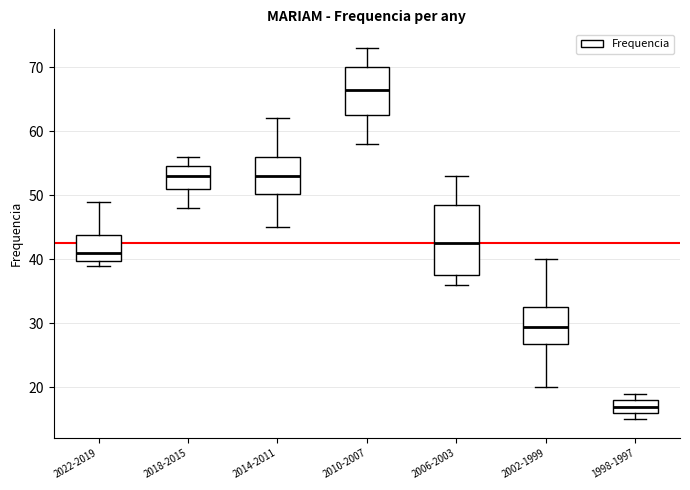

Reading left to right, read every box against the y-axis: the position of its median line, the range the box covers, and the ends of its whiskers. The values are not printed on the chart, so give them approximately, as read against the axis.

2022-2019: median 41, box 40 to 44, whiskers 39 to 49
2018-2015: median 53, box 51 to 55, whiskers 48 to 56
2014-2011: median 53, box 50 to 56, whiskers 45 to 62
2010-2007: median 67, box 63 to 70, whiskers 58 to 73
2006-2003: median 43, box 38 to 49, whiskers 36 to 53
2002-1999: median 30, box 27 to 33, whiskers 20 to 40
1998-1997: median 17, box 16 to 18, whiskers 15 to 19